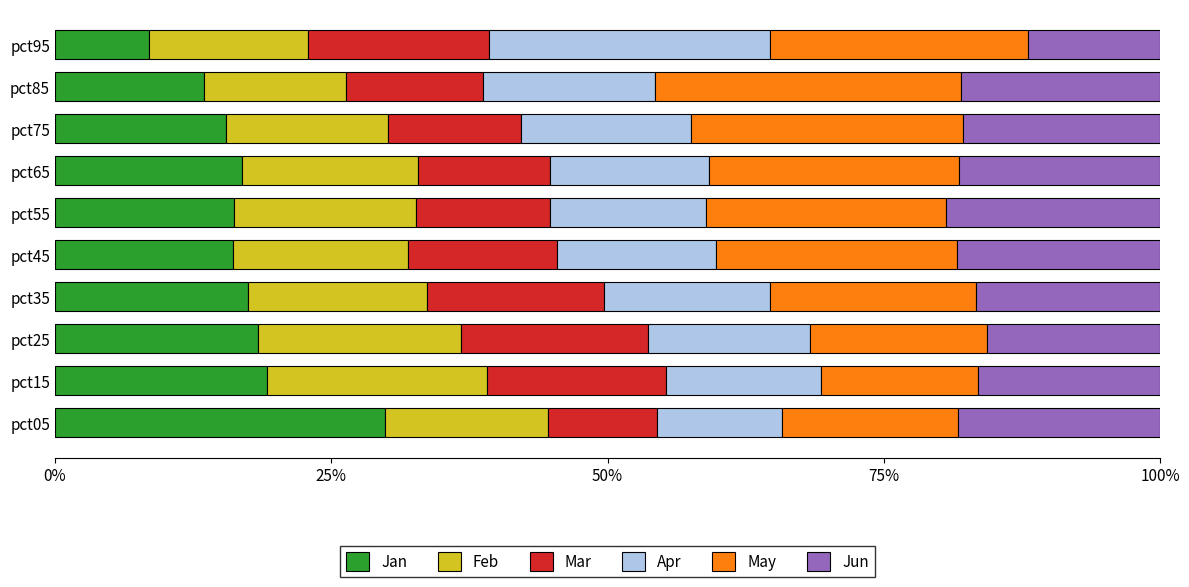

True or false: Jan has a value of 15.5 at pct75.

True